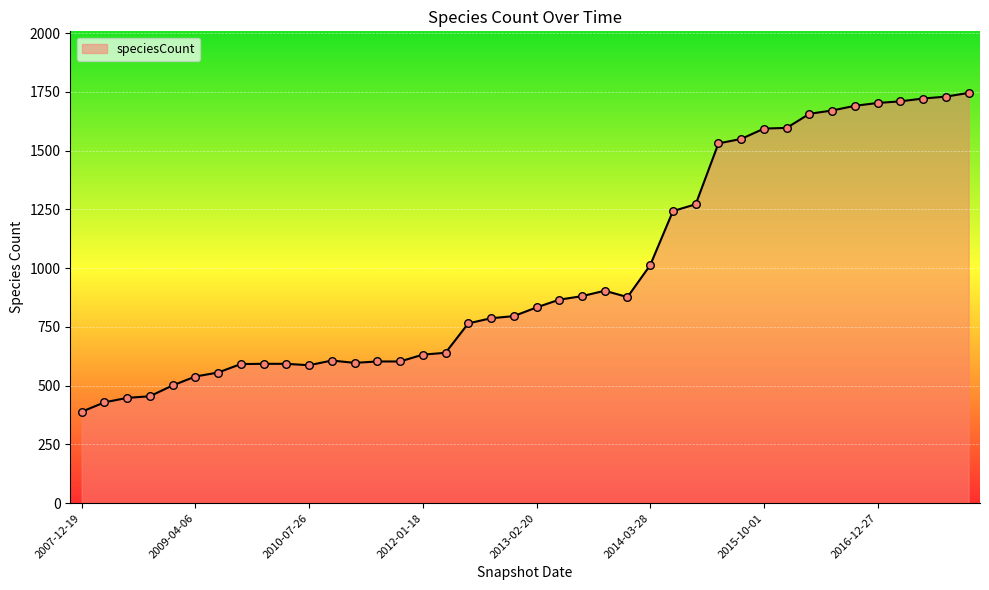

What is the smallest value displayed?

389